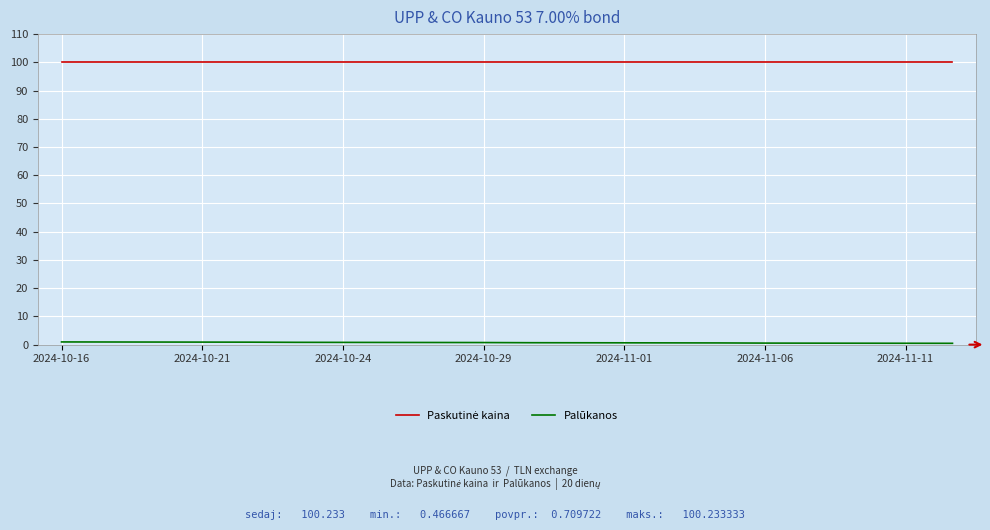

What is the maximum value shown in the chart?

100.2